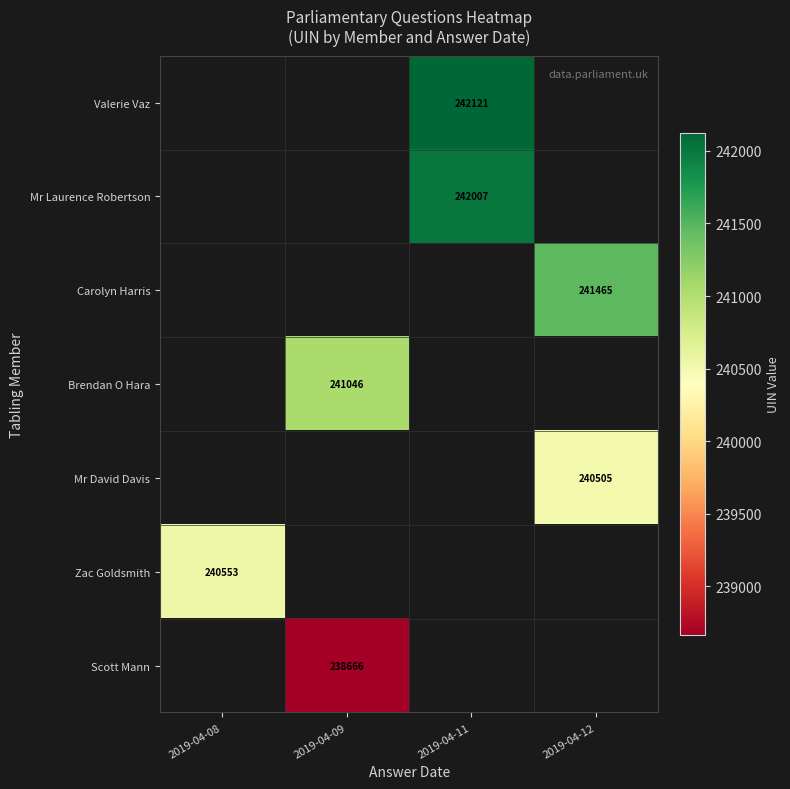

True or false: Valerie Vaz has a value of 242121 at 2019-04-11.

True